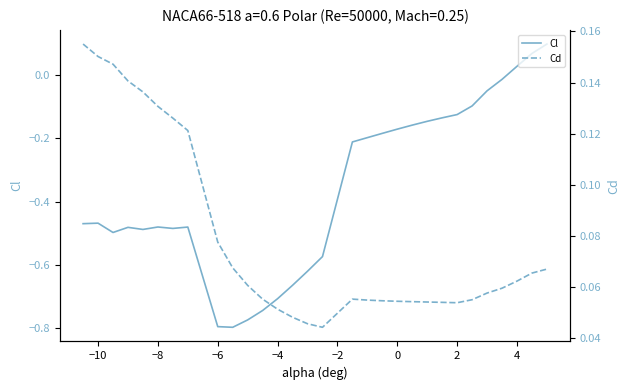

How many lines are shown in the chart?

2